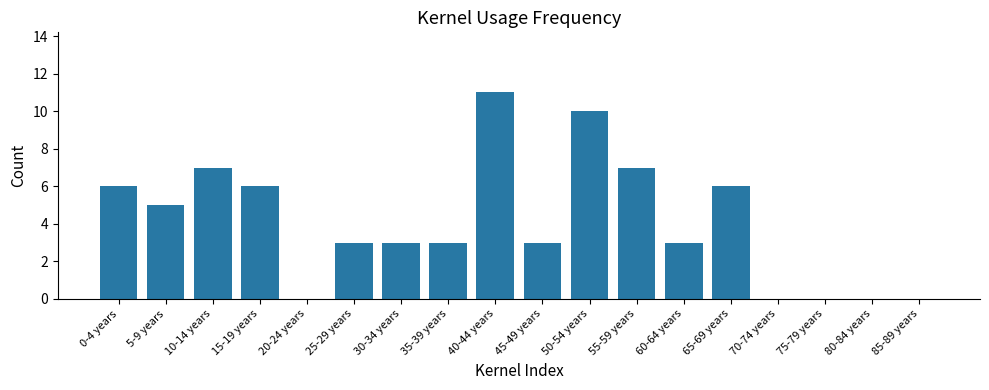

What is the difference between the values at 5-9 years and 15-19 years?

1